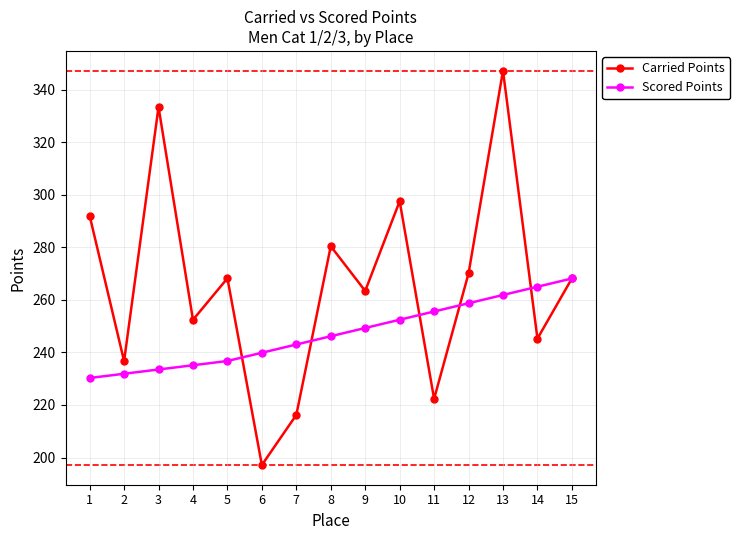

True or false: Scored Points and Carried Points intersect in this chart.

True